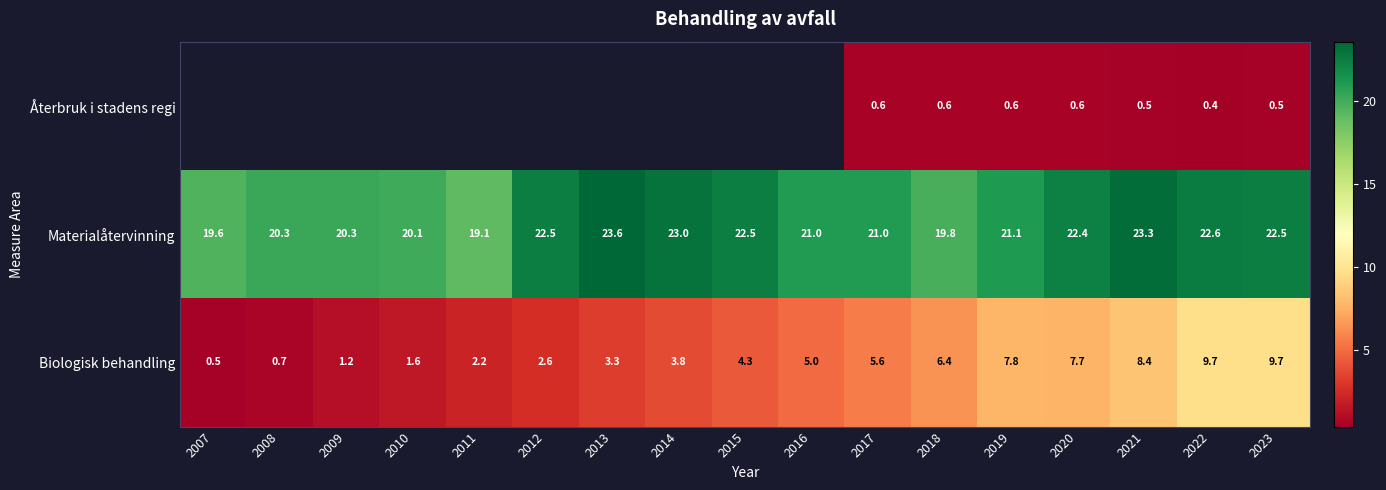

At which category is the sum across all series the highest?

2022